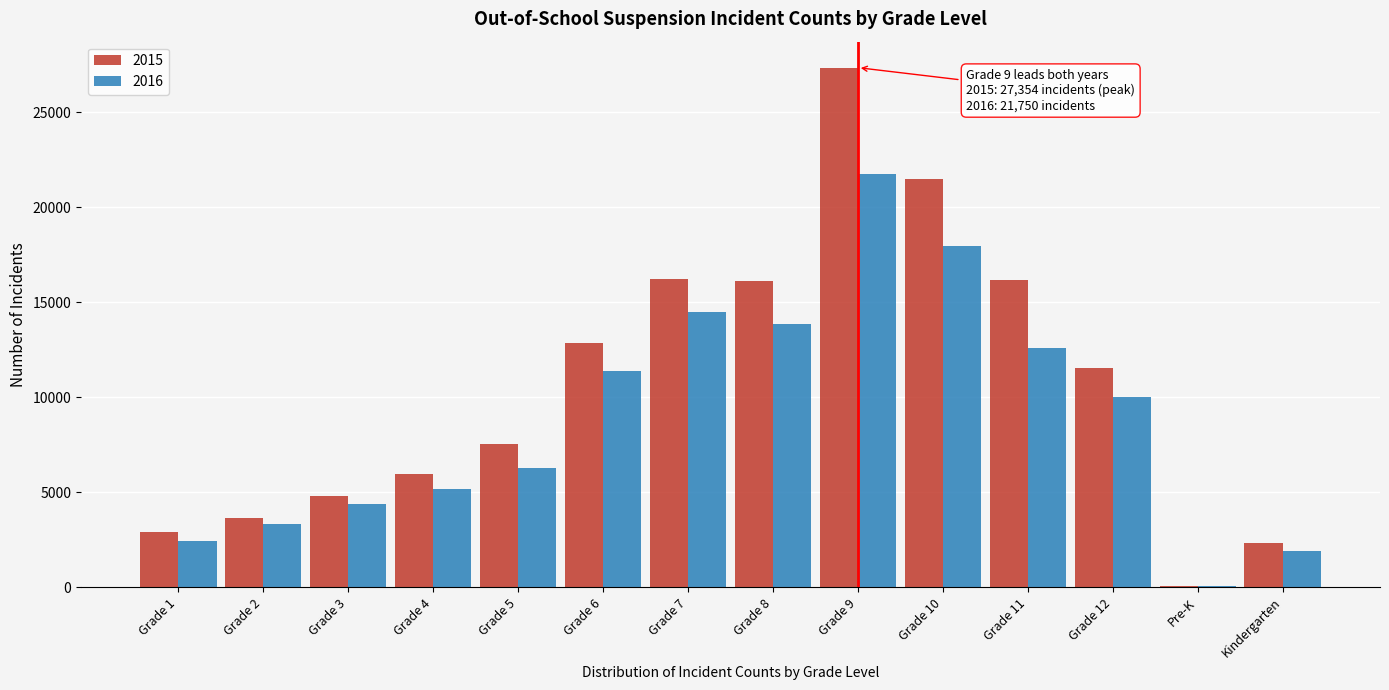

The value of 2016 at Grade 9 is 33705. True or false?

False